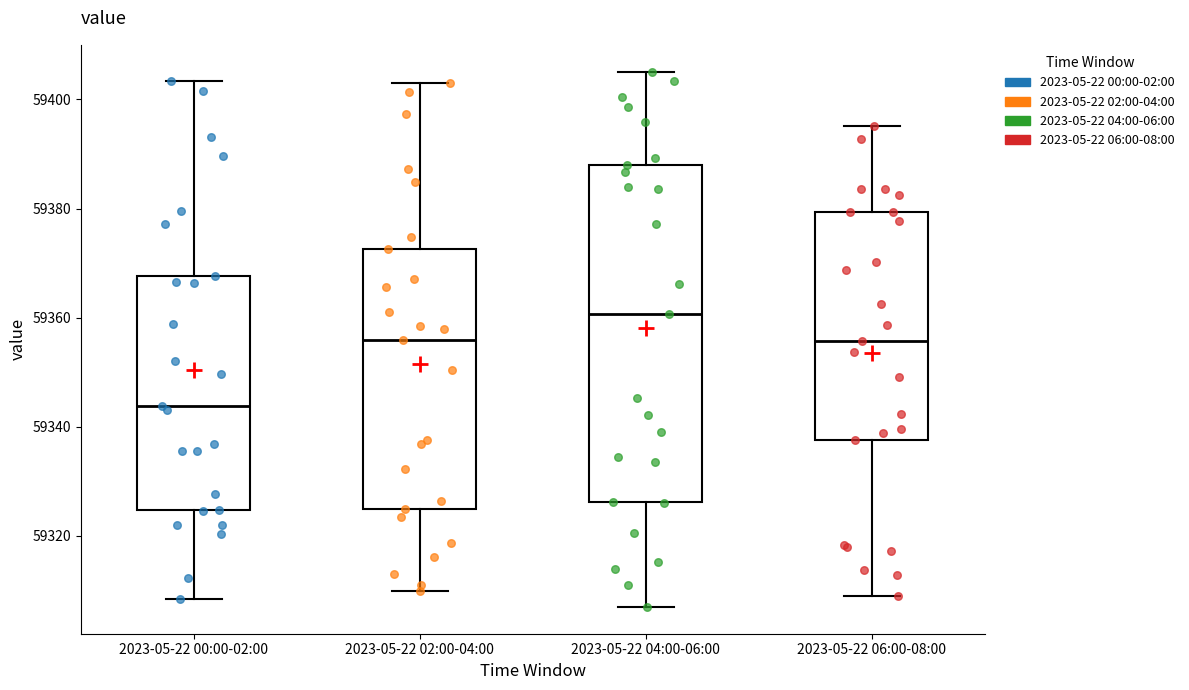

Which box has the highest median line?

2023-05-22 04:00-06:00